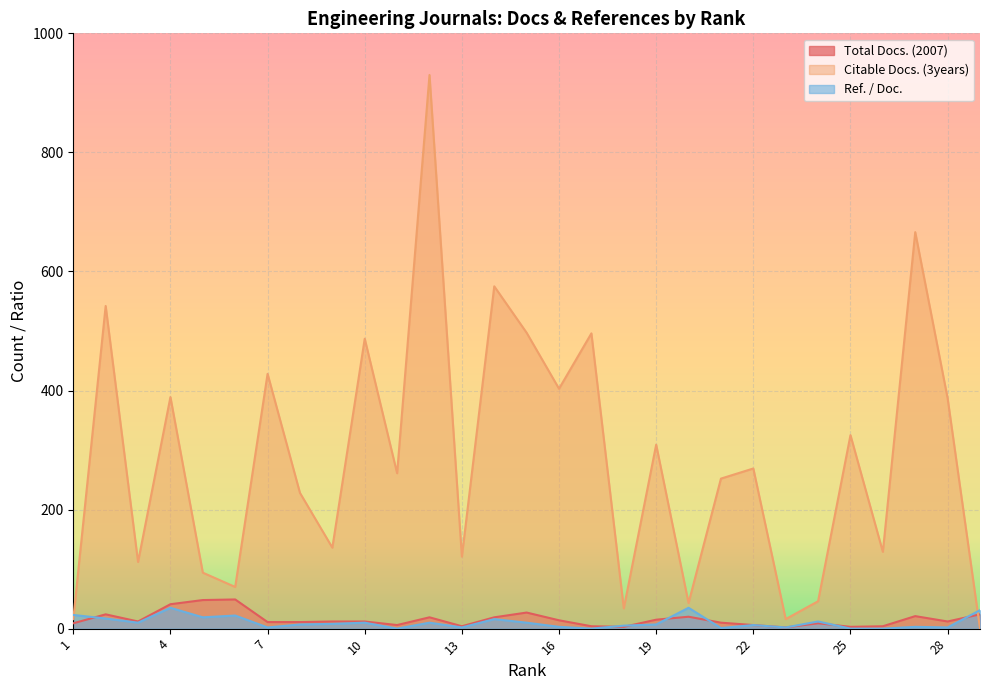

Where does the Citable Docs. (3years) series first go above 261?

2